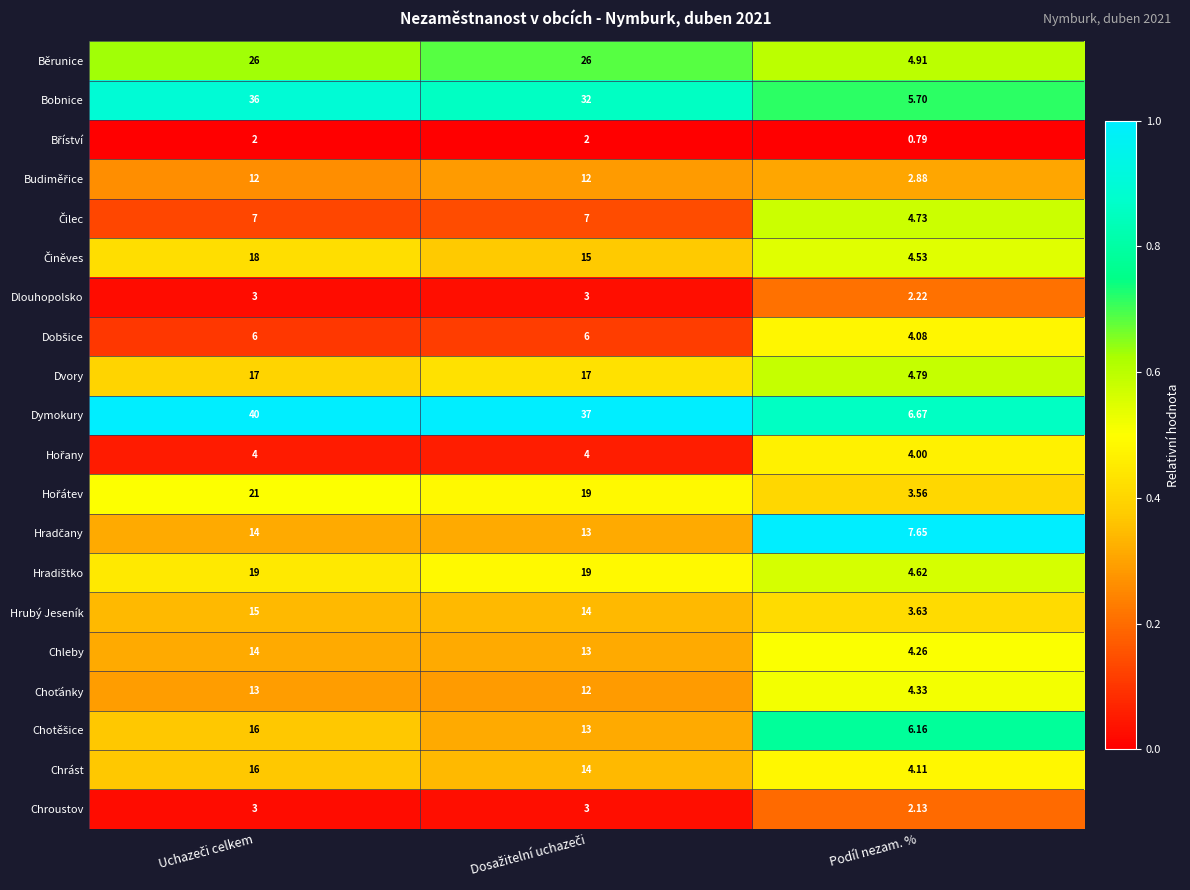

Which series has the largest range (max minus min)?

Dymokury